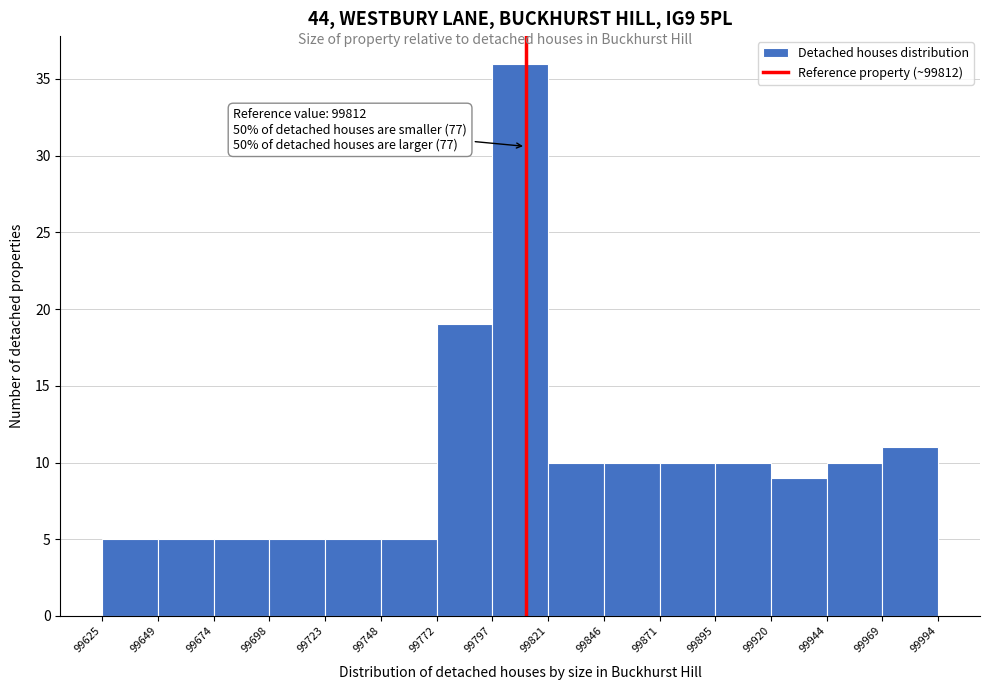

Which range on the x-axis has the tallest bar?

99797 to 99821